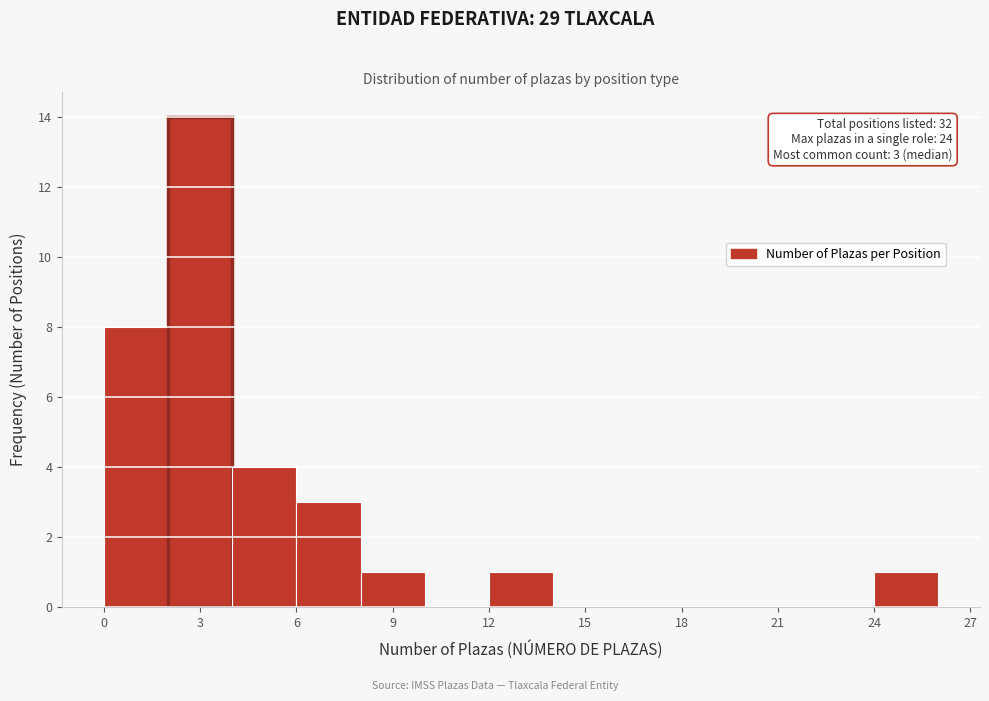

Over which range of the x-axis is the bar tallest?

2 to 4